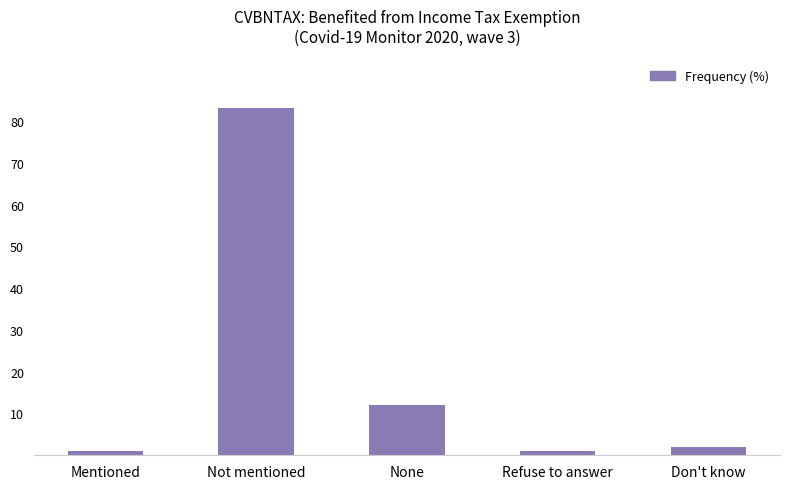

Reading right to left, extract all data points from this chart.

2	1	12	83	1